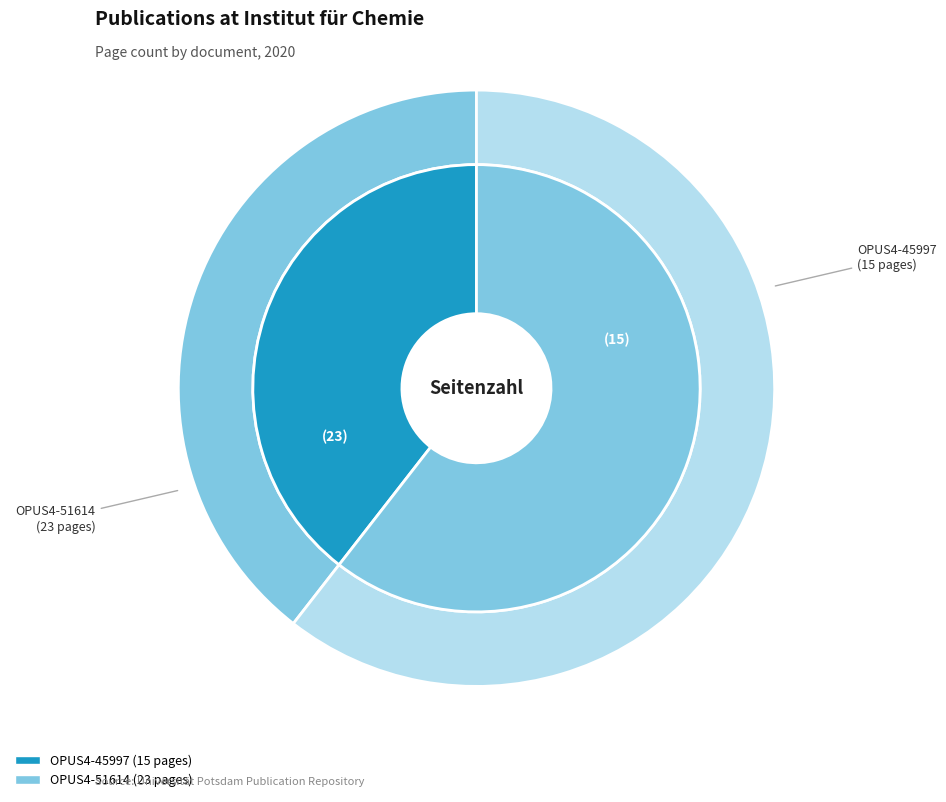

Between OPUS4-51614 and OPUS4-45997, which is larger?

OPUS4-51614